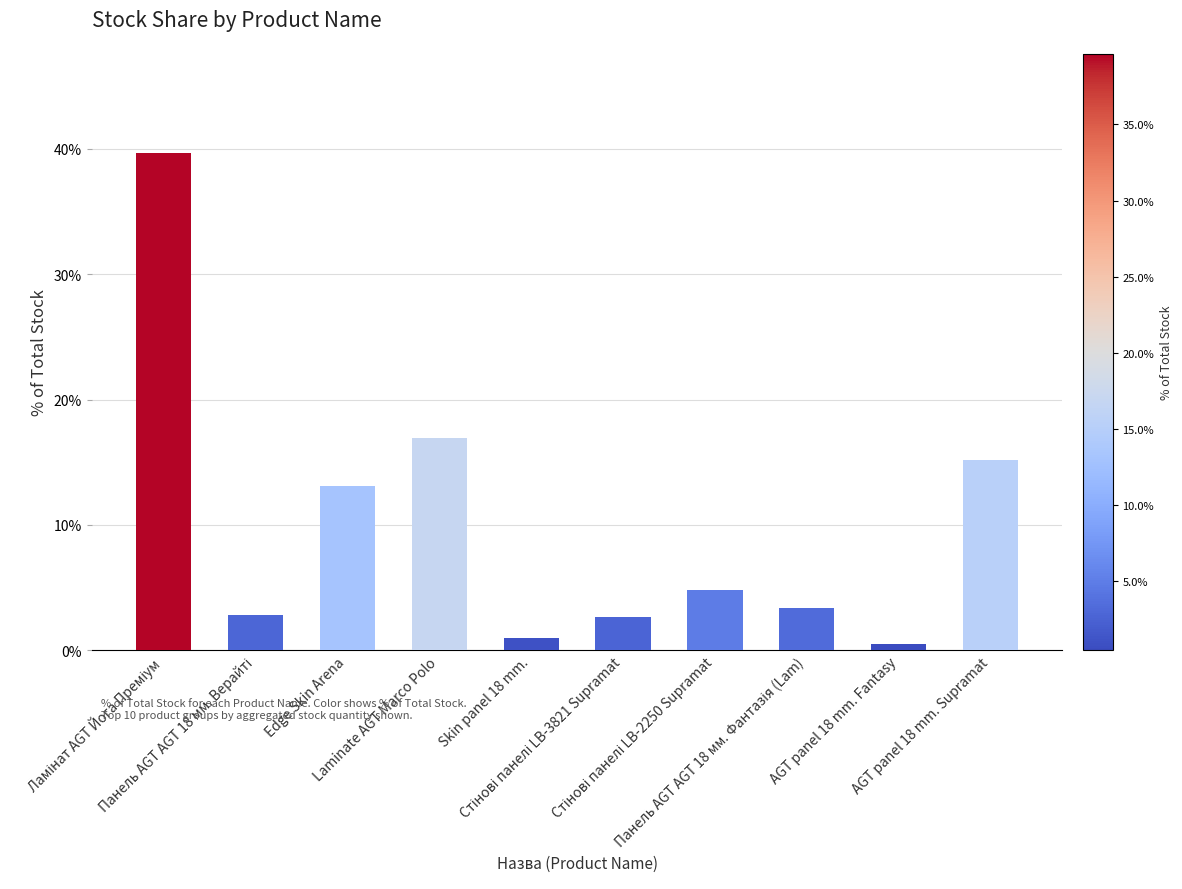

What is the difference between the maximum and minimum values?

39.2